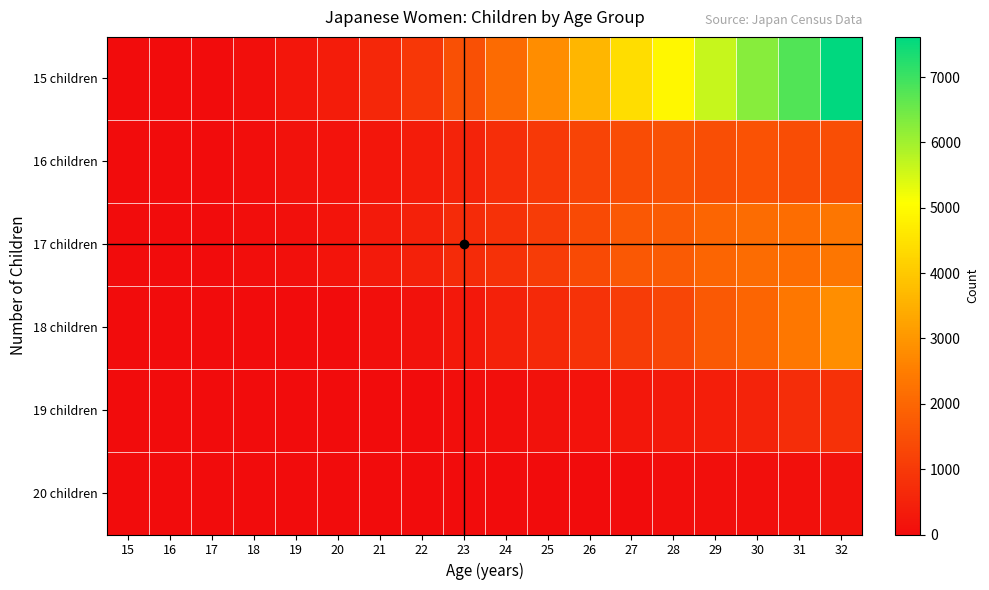

List the series in order of their peak value, lowest first.

20 children, 19 children, 16 children, 17 children, 18 children, 15 children